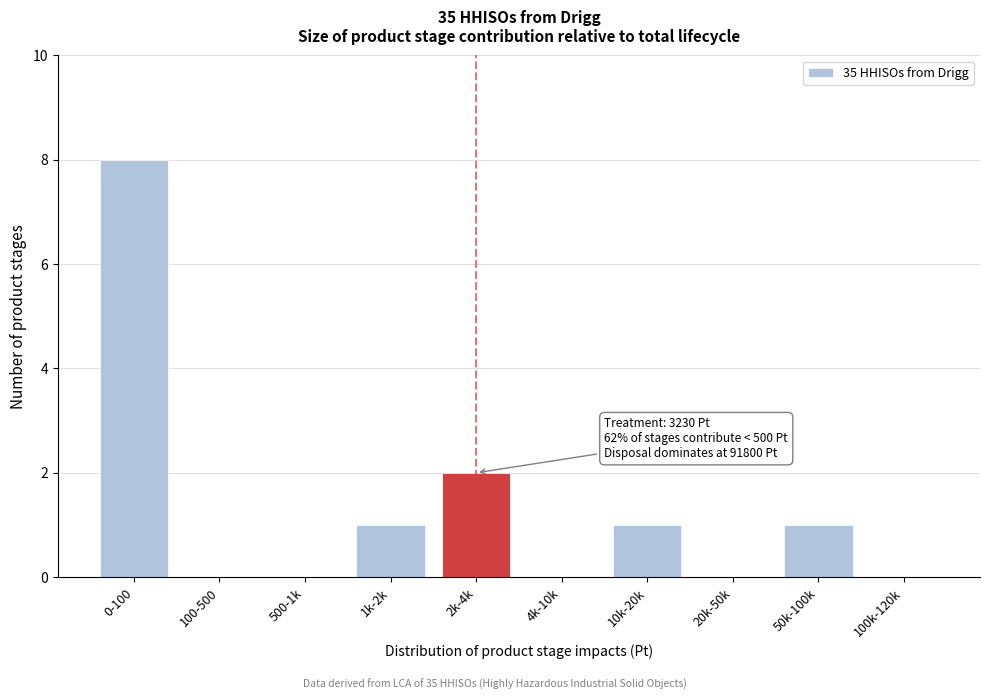

Reading left to right, transcribe all the data shown in this chart.

0-100=8	100-500=0	500-1k=0	1k-2k=1	2k-4k=2	4k-10k=0	10k-20k=1	20k-50k=0	50k-100k=1	100k-120k=0